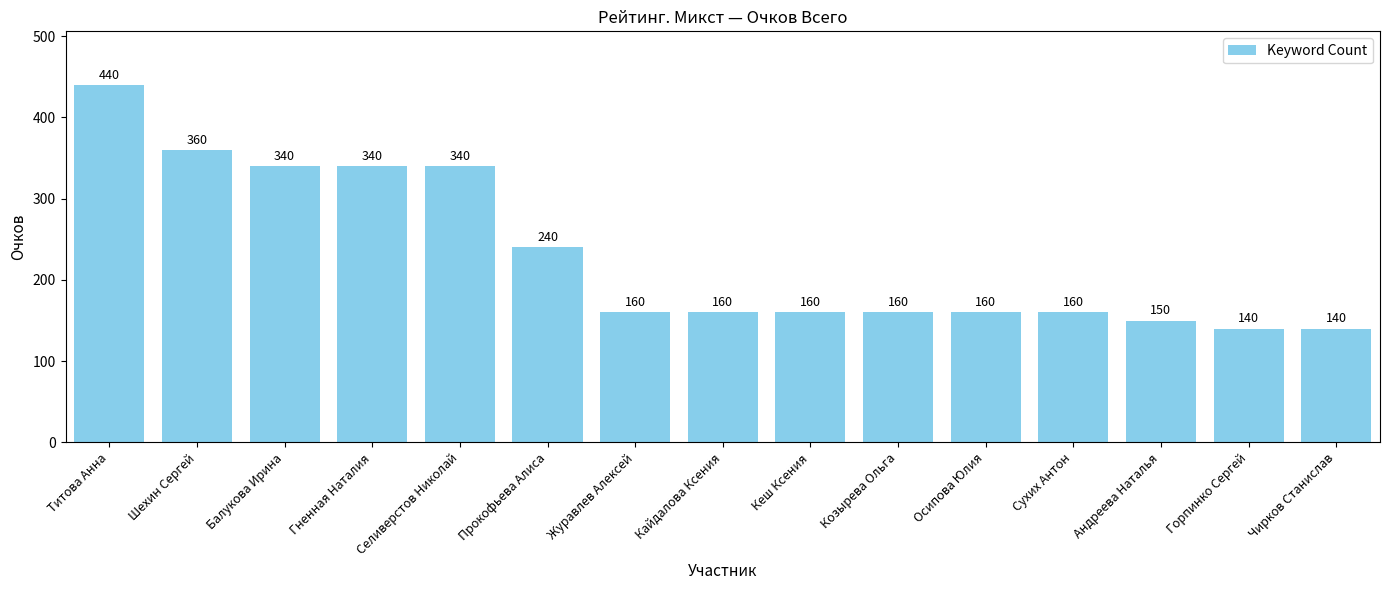

Reading left to right, list all the values displayed in this chart.

440	360	340	340	340	240	160	160	160	160	160	160	150	140	140